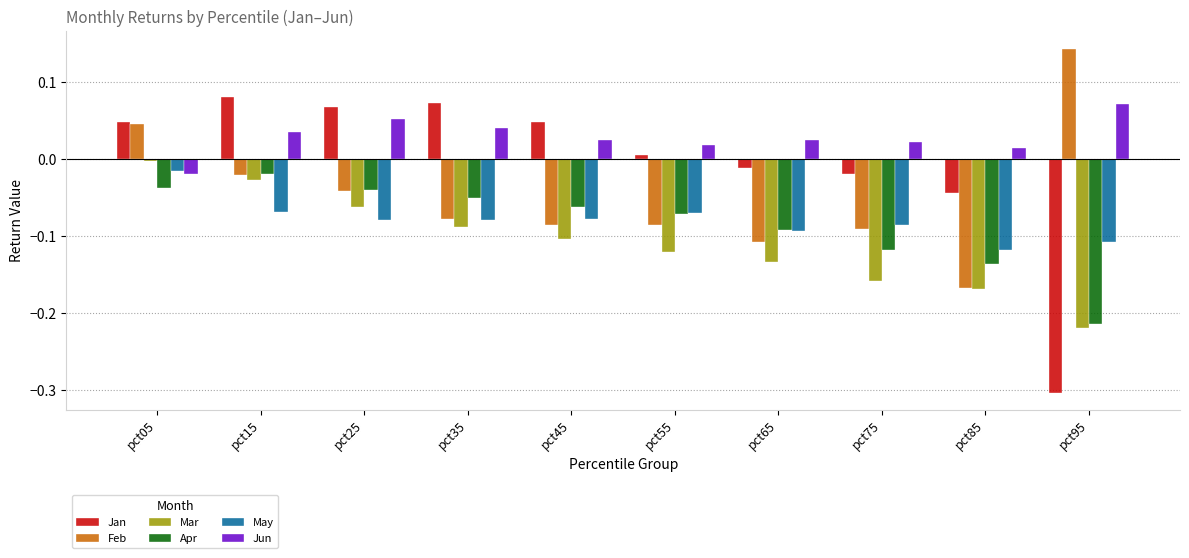

What is the difference between the Jan values at pct75 and pct95?

0.3